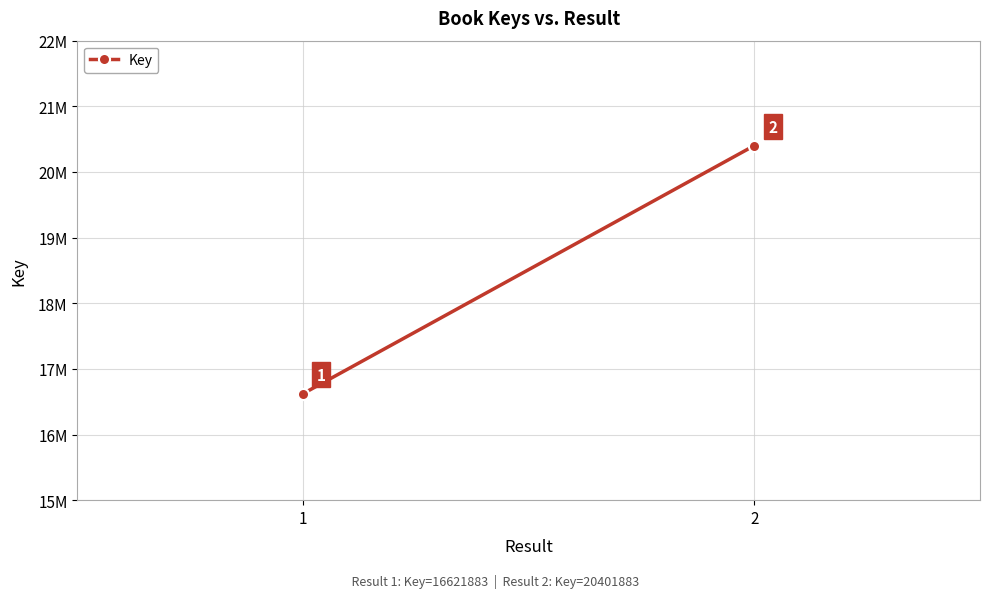

Read the value at 2, to the nearest 50.

20401900